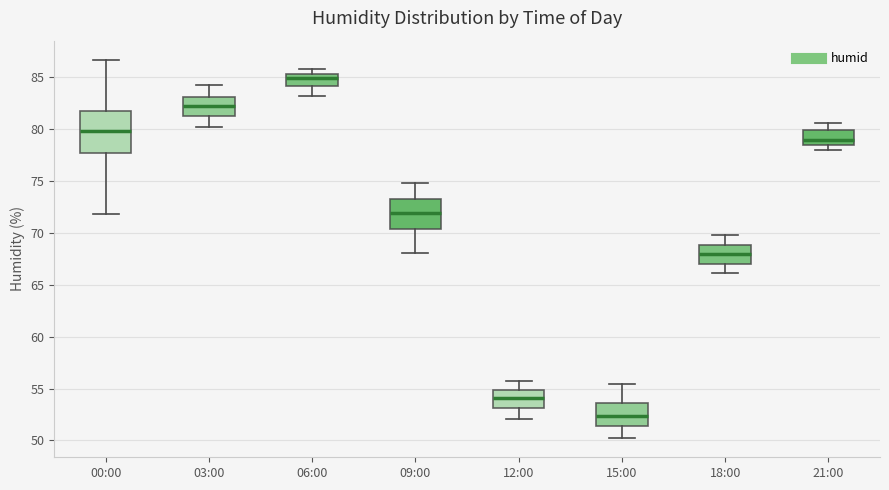

Comparing the boxes themselves (not the whiskers), which one is the tallest?

00:00